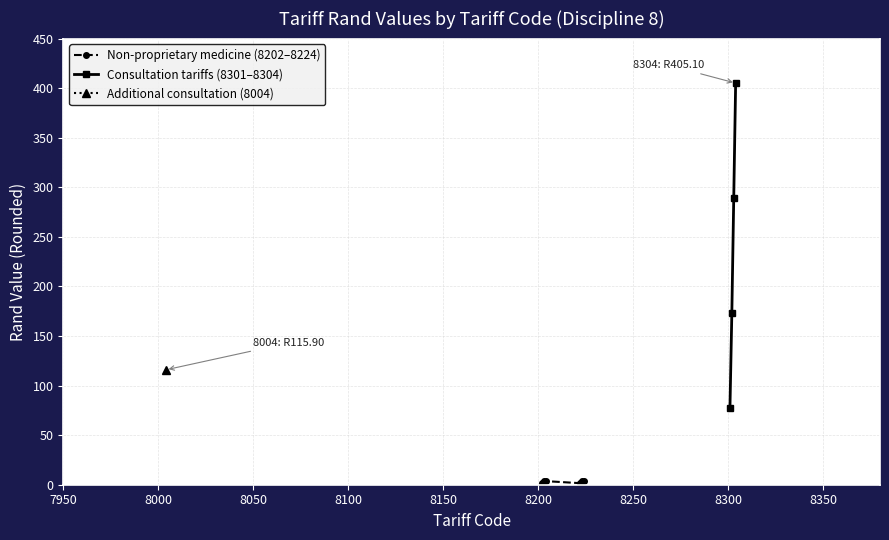

True or false: Non-proprietary medicine (8202–8224) has more than 2 points higher than both neighbors.

False